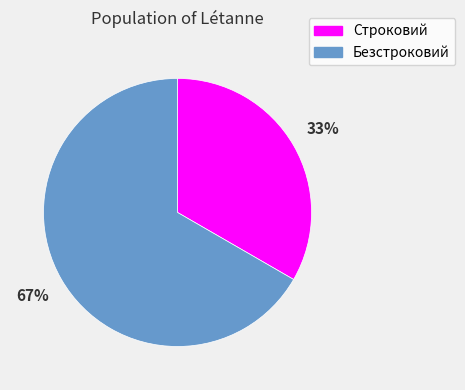

Combined, do Безстроковий and Строковий account for over 50%?

Yes